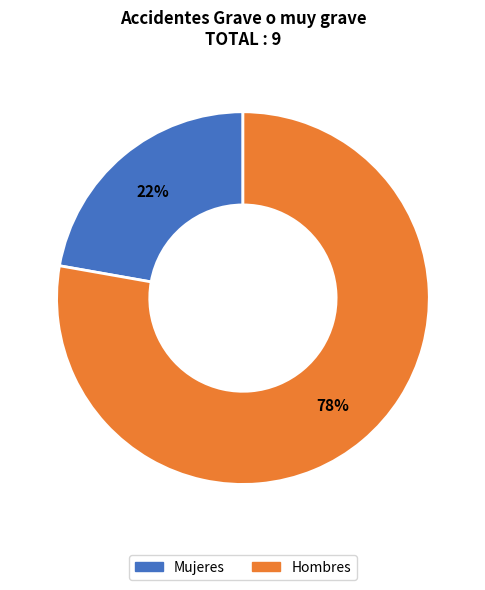

Is there a majority slice in this chart?

Yes